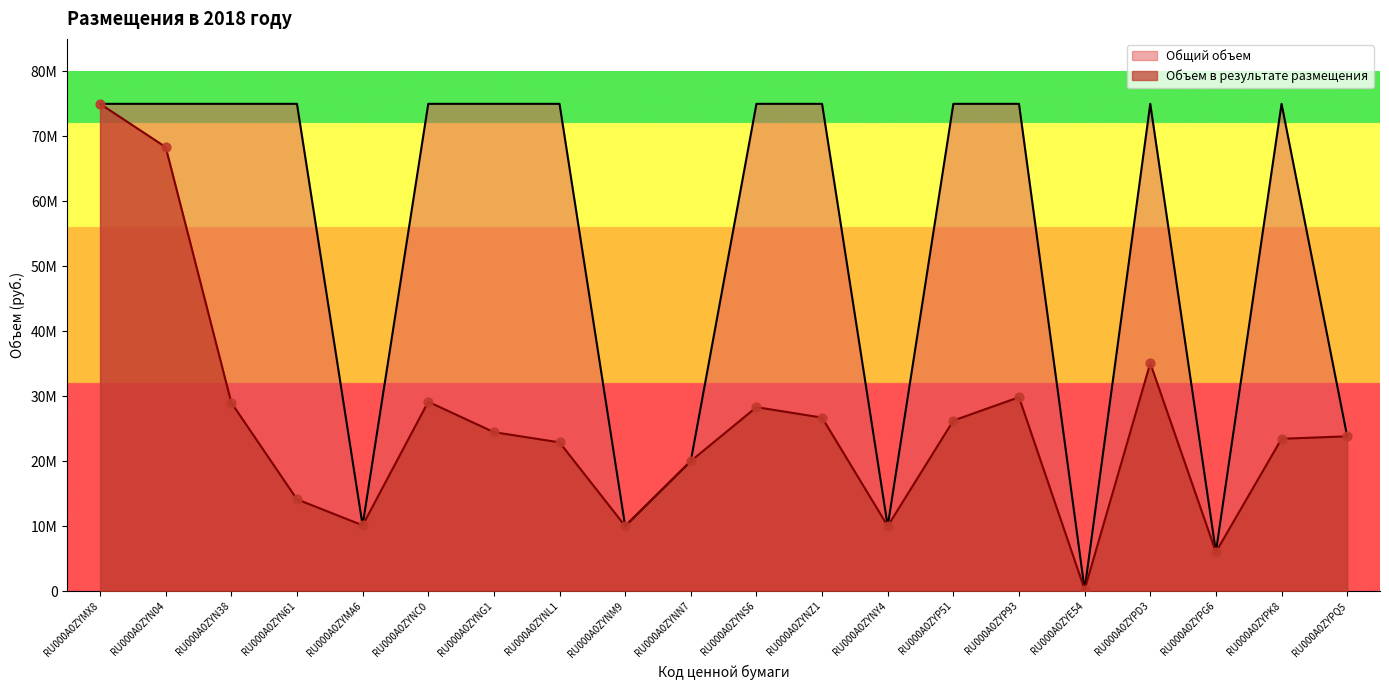

At how many categories does at least one series exceed 20898483?

14